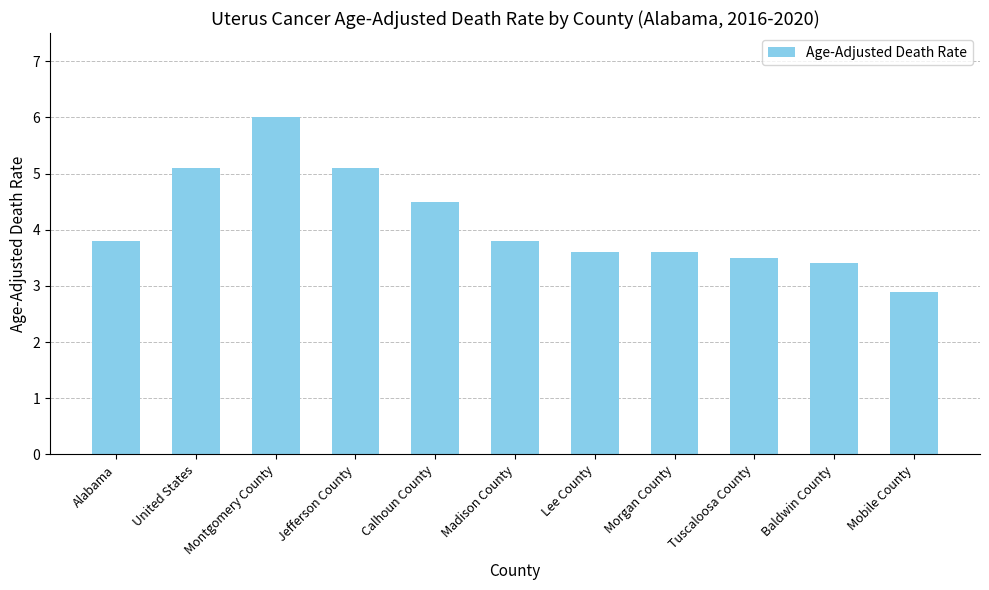

What is the label of the 6th bar from the right?

Madison County